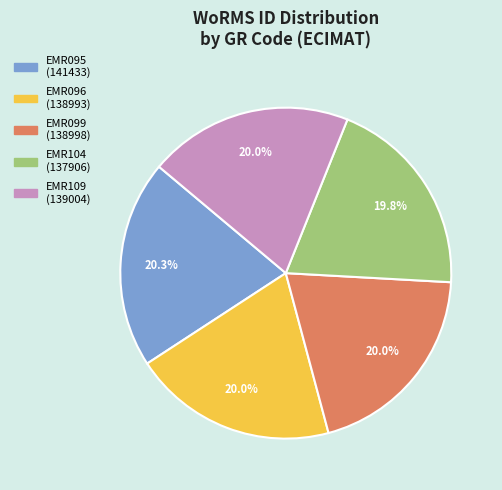

How many slices are in this pie chart?

5